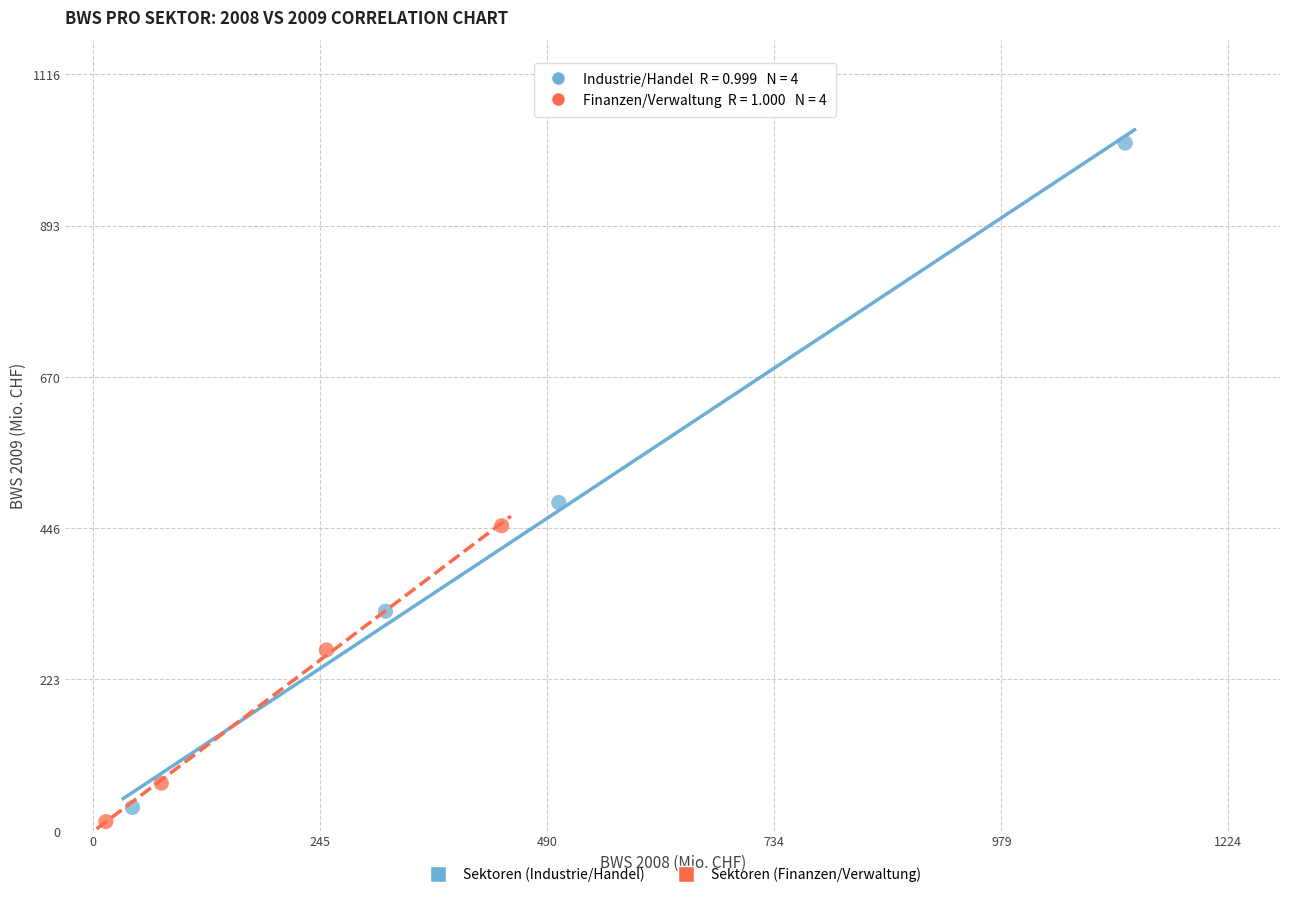

Which series has the widest spread of Y values?

Sektoren (Industrie/Handel)